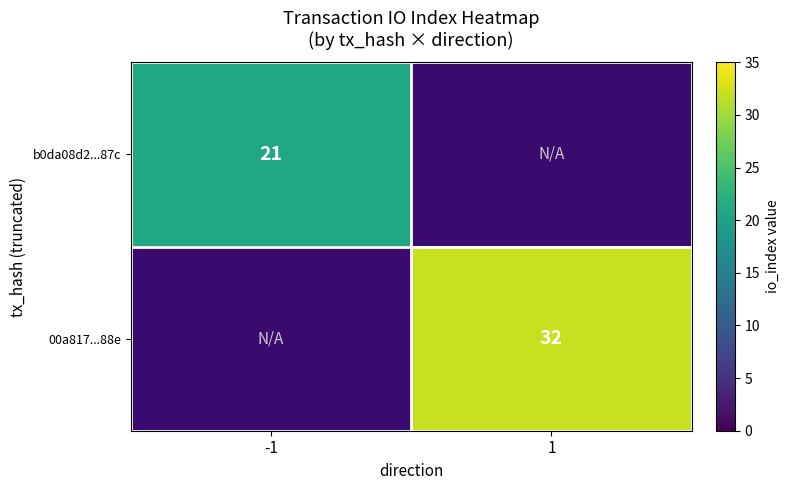

What is the minimum value shown in the chart?

21.0